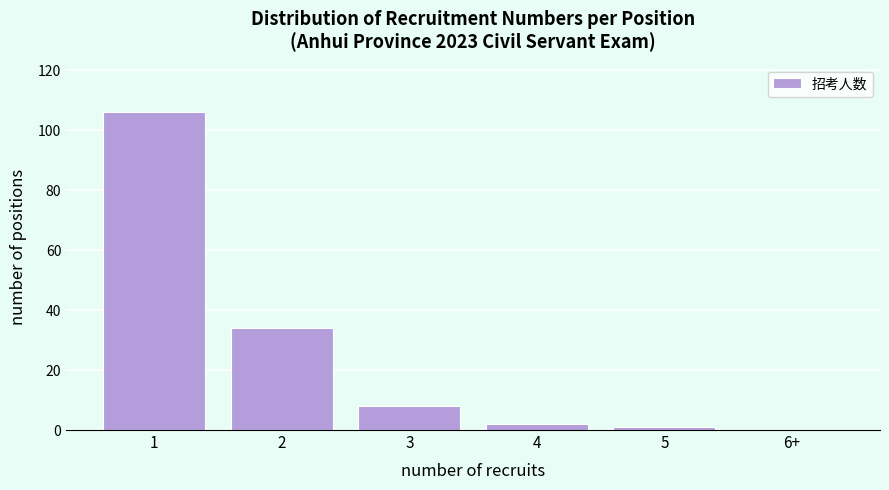

Reading left to right, what are all the values shown in this chart?

1=106	2=34	3=8	4=2	5=1	6+=0